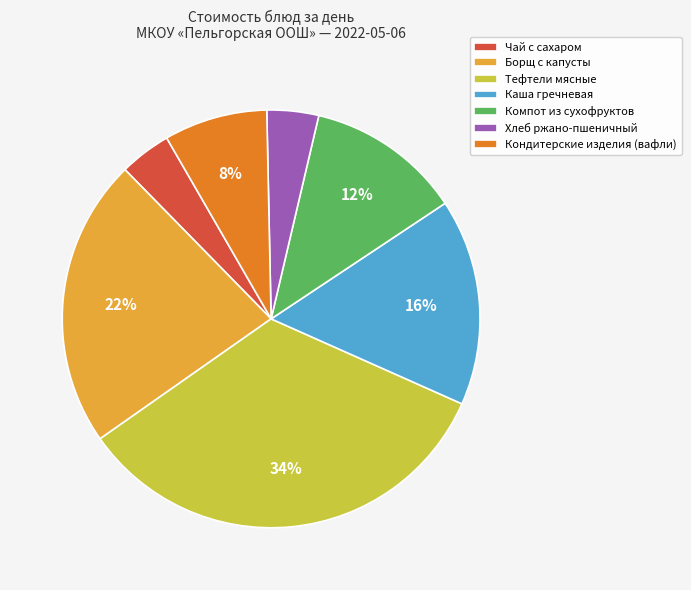

How many segments does this pie chart have?

7